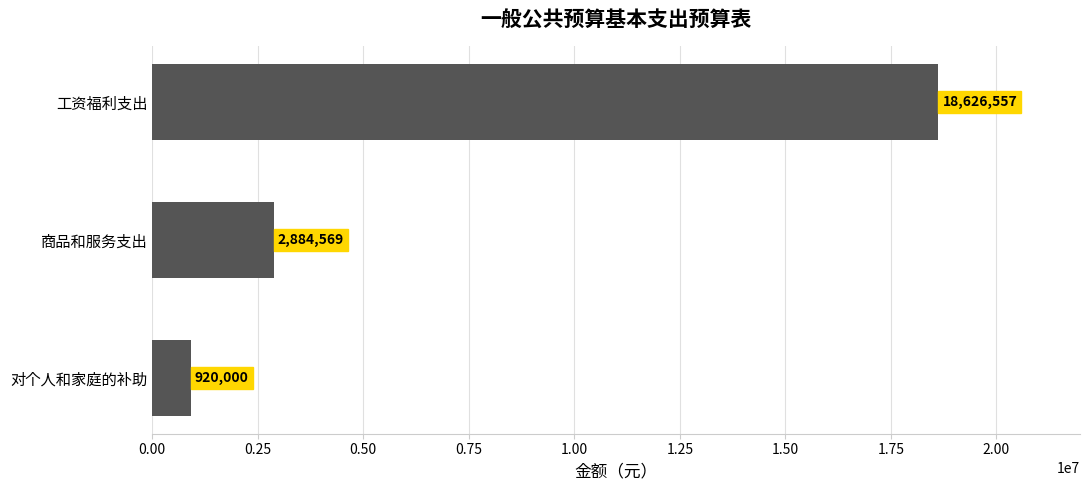

Is it true that the value at 对个人和家庭的补助 is 920000.0?

True